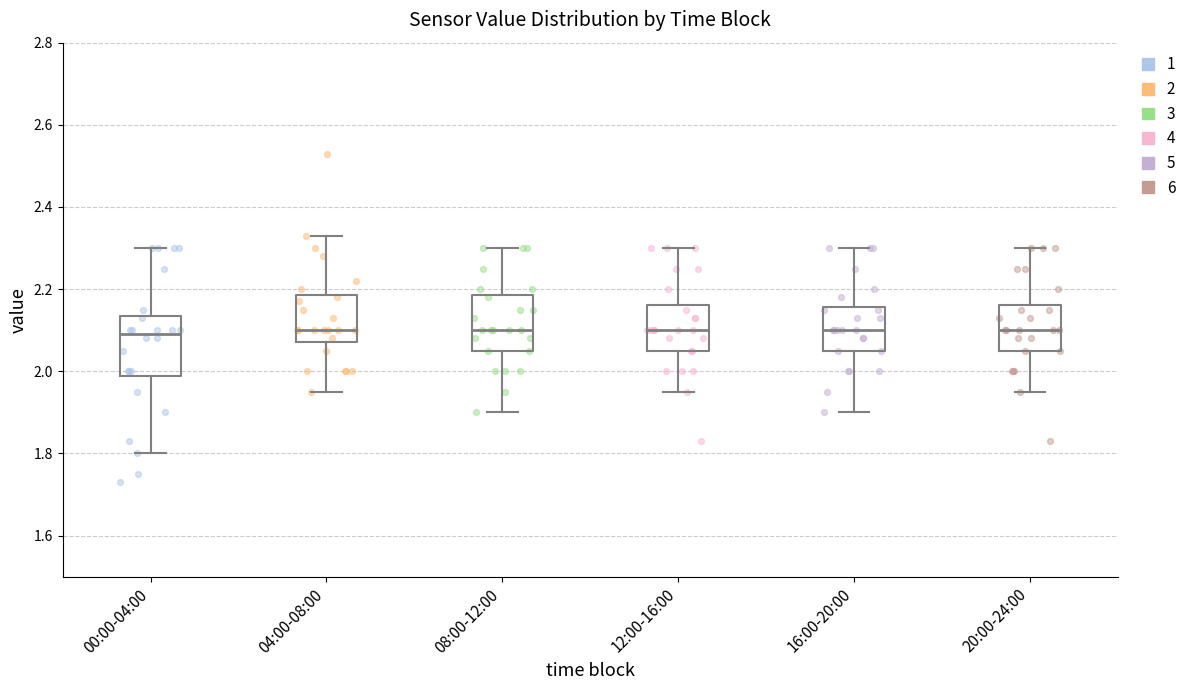

Where does the lower whisker of the box for 08:00-12:00 end on the y-axis? The values are not printed on the chart, so give them approximately, as read against the axis.

1.90